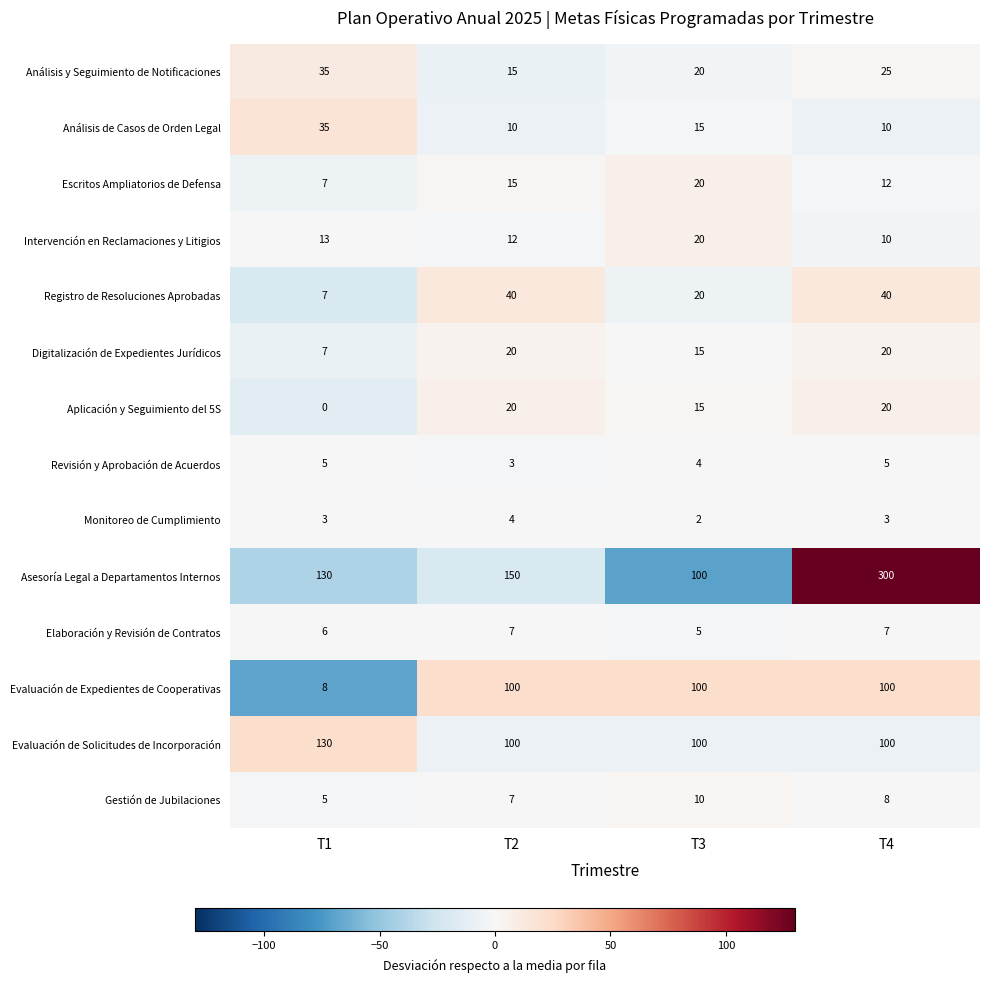

At which category is the sum across all series the highest?

T4